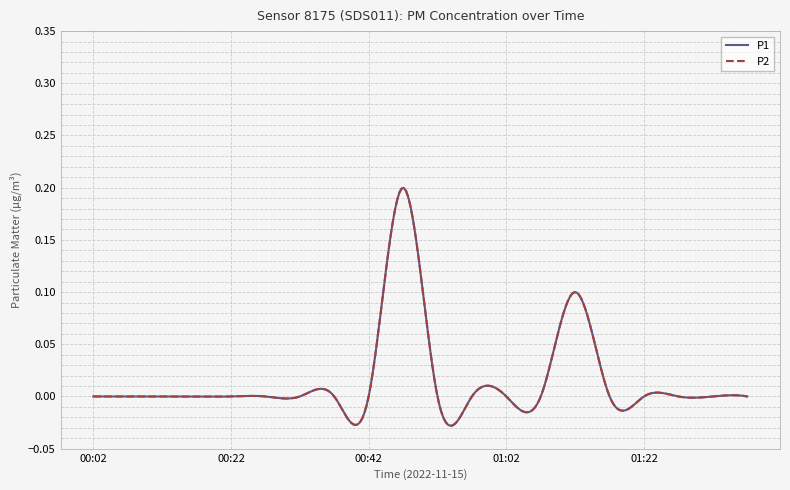

True or false: P1 has more than 0 interior local peaks.

True